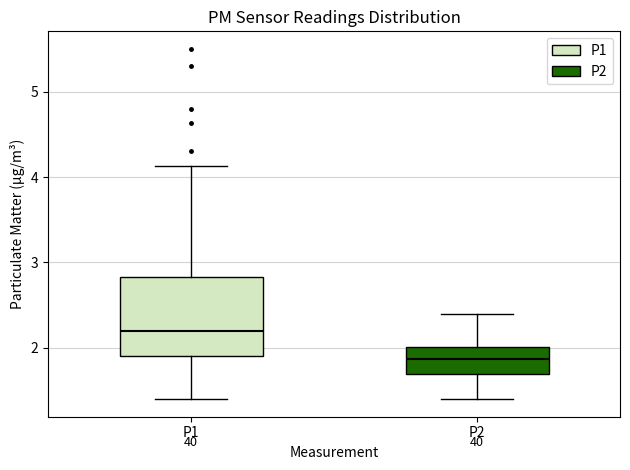

Reading left to right, read every box against the y-axis: the position of its median line, the range the box covers, and the ends of its whiskers. The values are not printed on the chart, so give them approximately, as read against the axis.

P1: median 2.2, box 1.9 to 2.8, whiskers 1.4 to 4.1
P2: median 1.9, box 1.7 to 2.0, whiskers 1.4 to 2.4